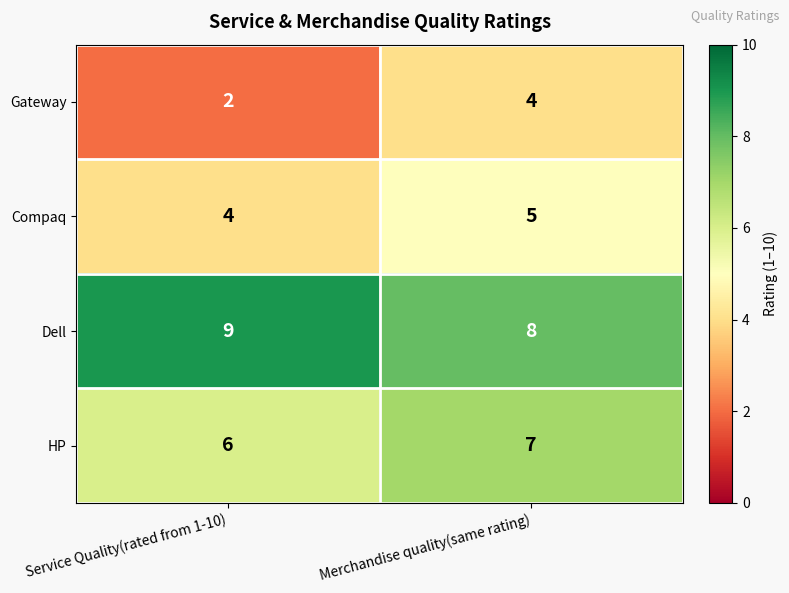

At how many categories does at least one series exceed 2?

2